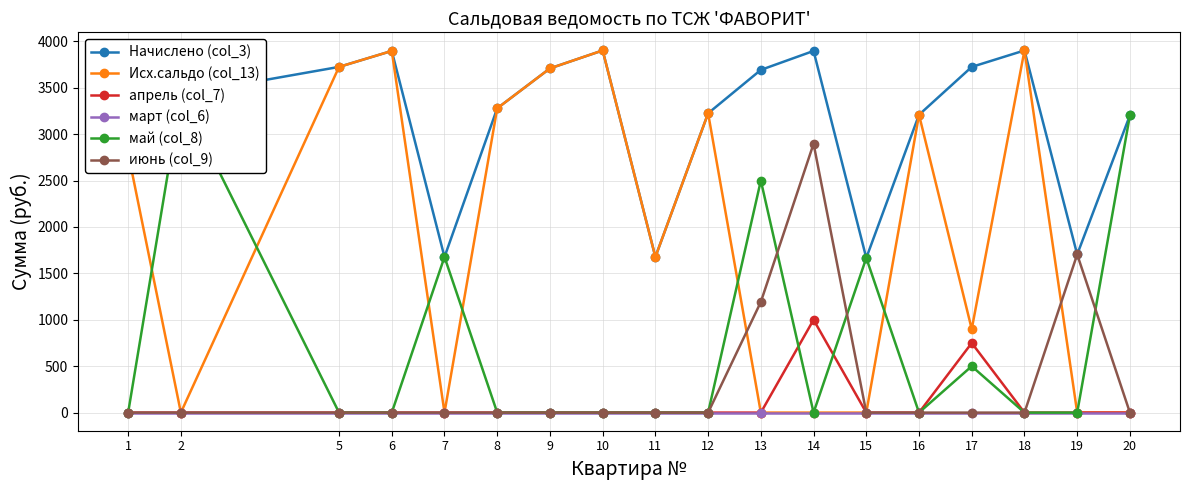

True or false: март (col_6) and май (col_8) intersect in this chart.

False